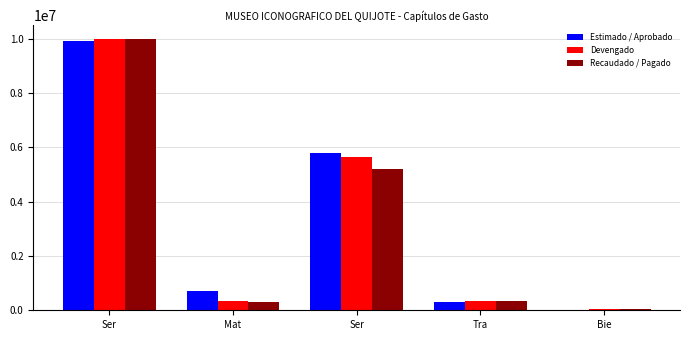

The Devengado series shows 2083402.1 at Ser. True or false?

False